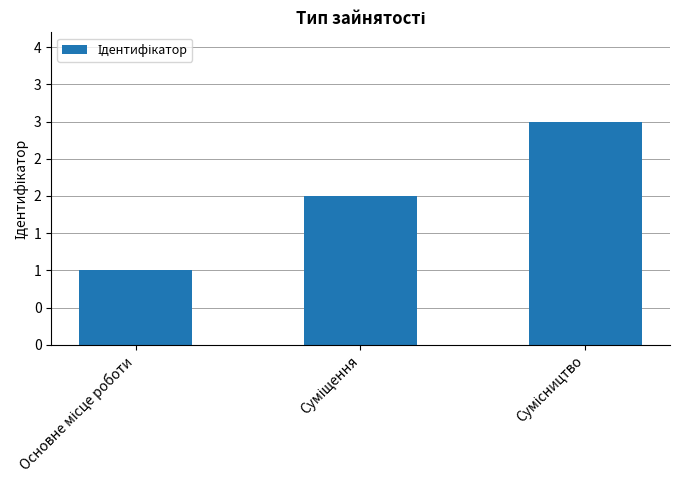

Rank the categories by value from lowest to highest.

Основне місце роботи, Суміщення, Сумісництво